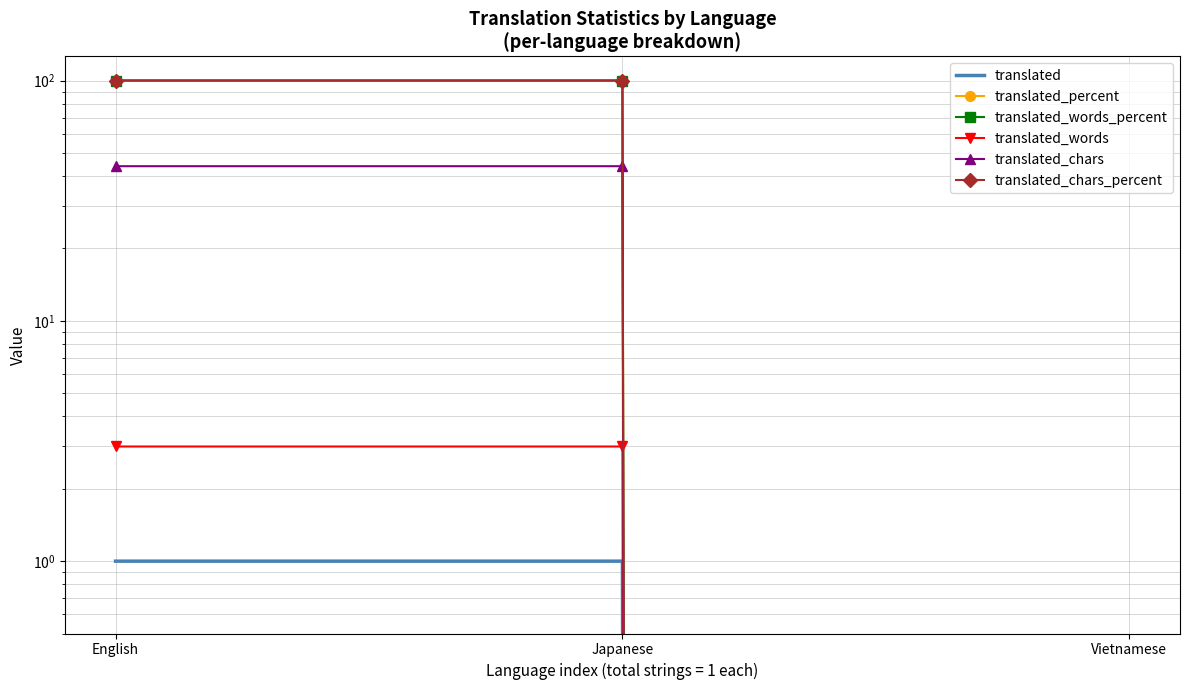

Rank the series by their maximum value, from highest to lowest.

translated_percent, translated_words_percent, translated_chars_percent, translated_chars, translated_words, translated